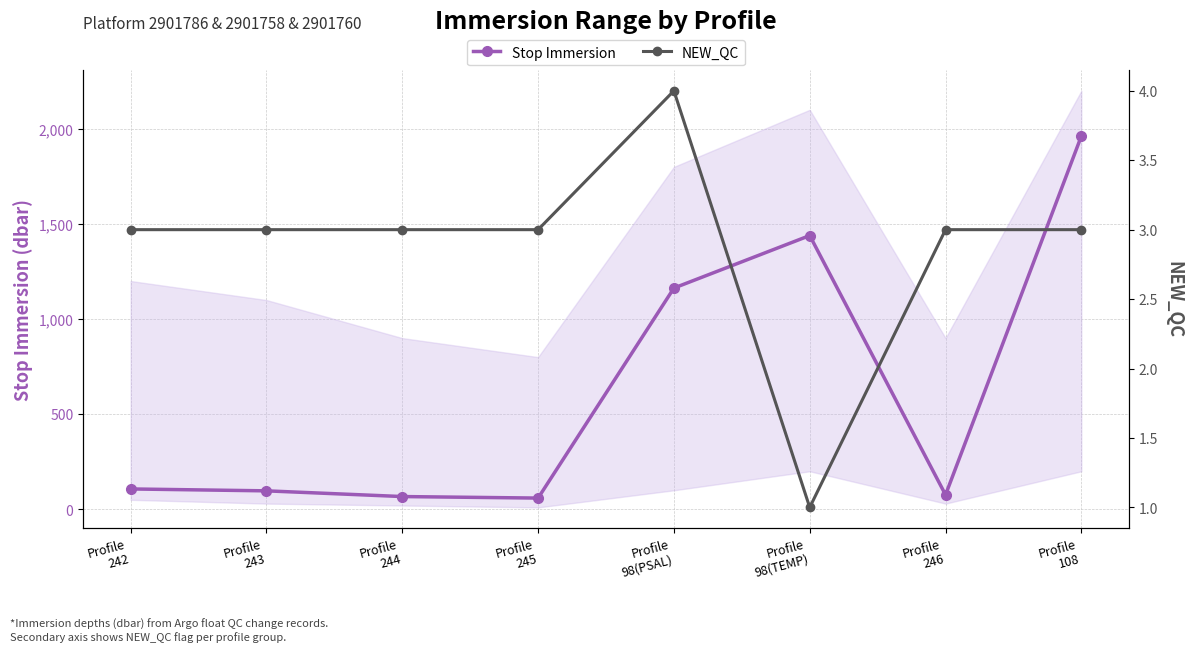

Between Profile
98(TEMP) and Profile
246, which series saw the biggest shift?

Stop Immersion